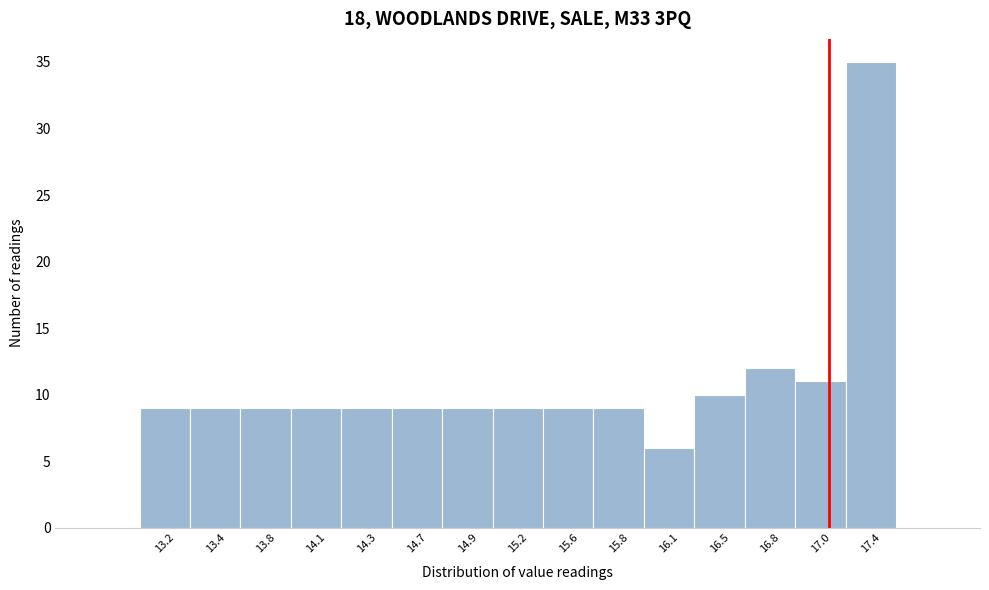

Reading left to right, transcribe this chart: for each bar, give the range it covers on the x-axis and its height. The values are not printed on the chart, so give them approximately, as read against the axis.

13.0 to 13.3: 9
13.3 to 13.6: 9
13.6 to 13.9: 9
13.9 to 14.2: 9
14.2 to 14.5: 9
14.5 to 14.8: 9
14.8 to 15.1: 9
15.1 to 15.4: 9
15.4 to 15.7: 9
15.7 to 16.0: 9
16.0 to 16.3: 6
16.3 to 16.6: 10
16.6 to 16.9: 12
16.9 to 17.2: 11
17.2 to 17.5: 35